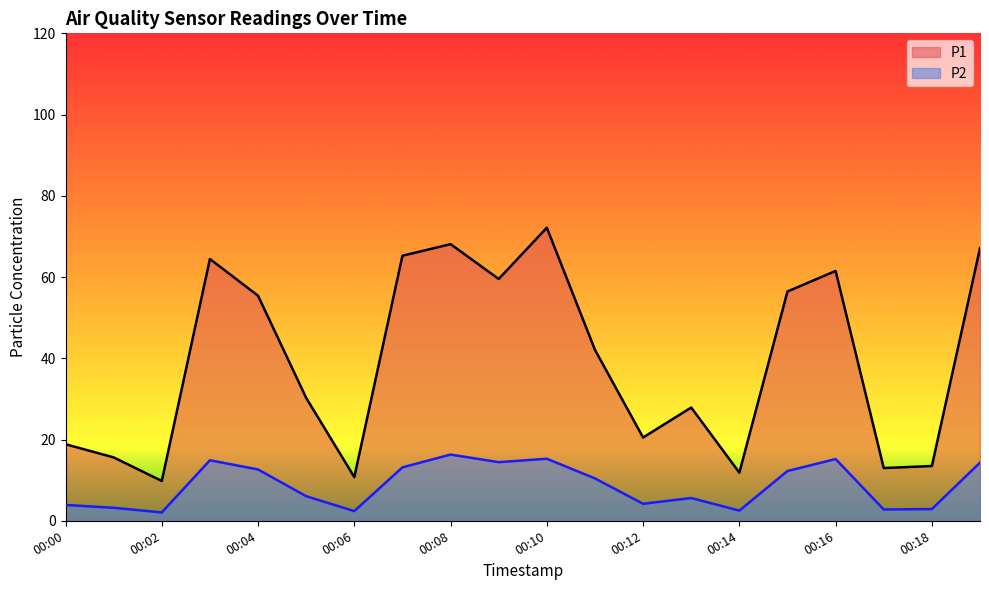

What are all the series names shown in the legend?

P1, P2